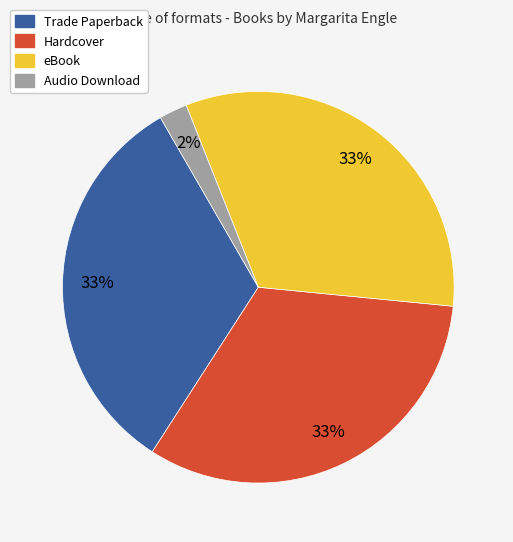

Count the number of slices in the pie.

4